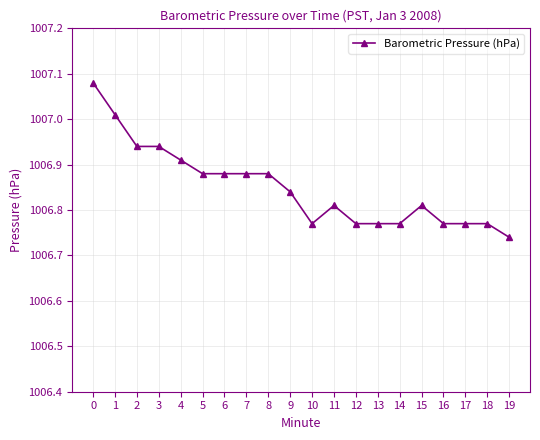

Is it true that the value at 9 is 1532.8?

False